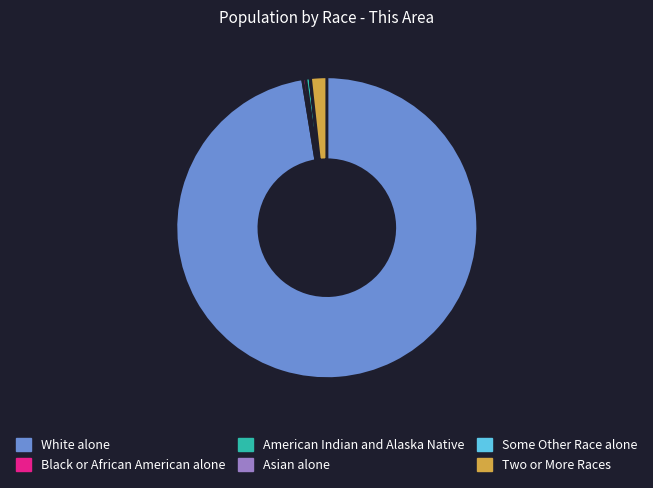

Which category has the biggest portion of the pie?

White alone